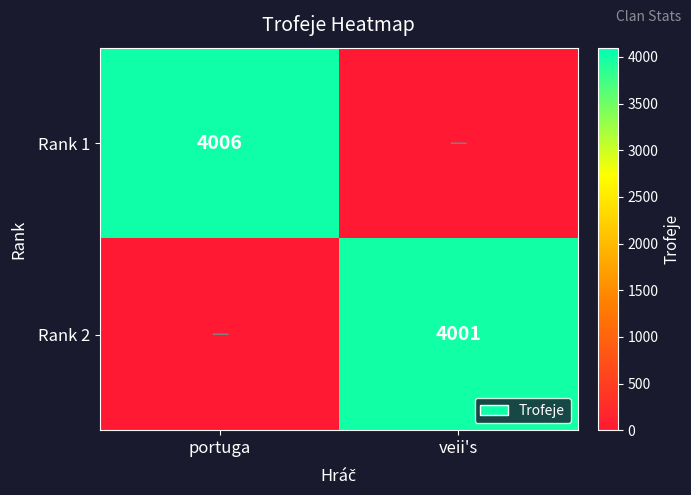

Count the number of categories in the chart.

2